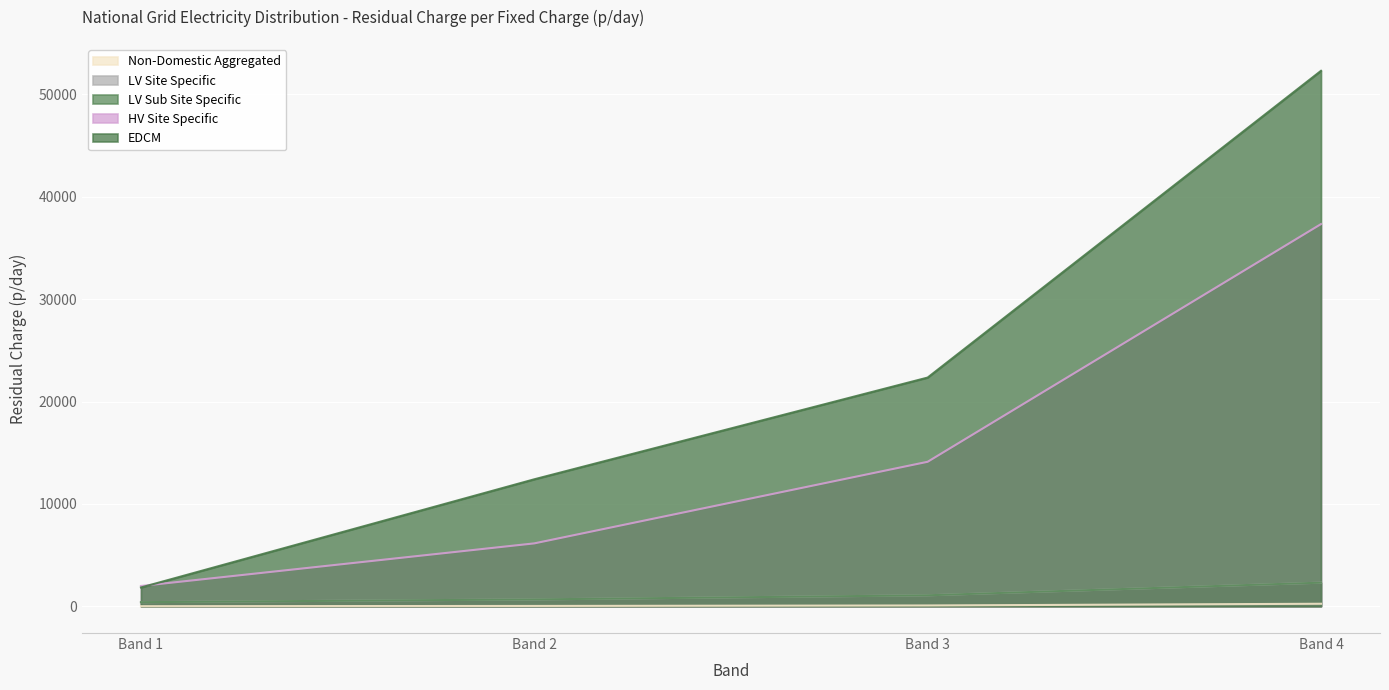

What is the difference between the EDCM values at Band 1 and Band 3?

20506.3